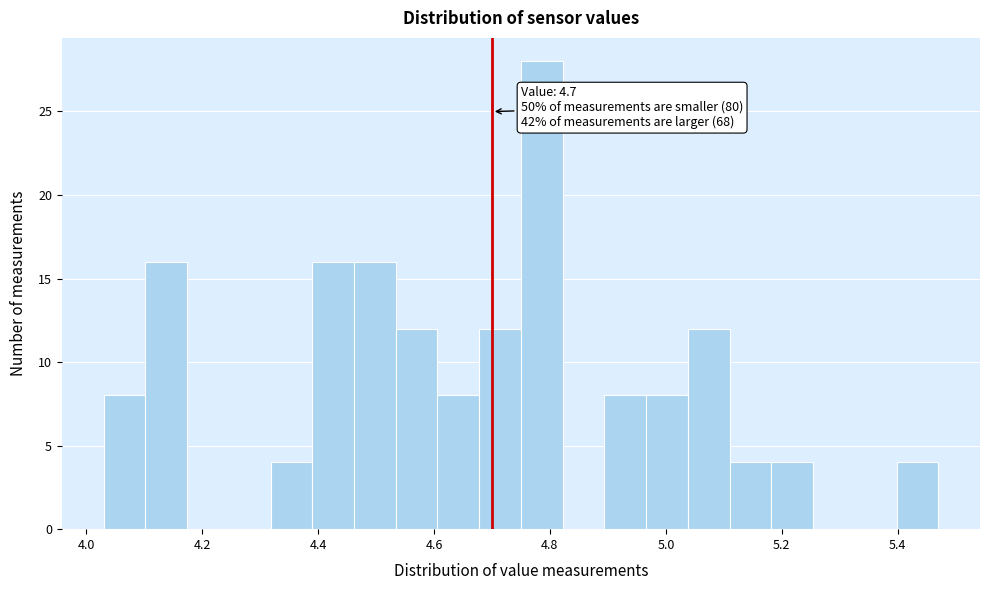

Read against the x-axis, roughly where is the centre of the tallest bar?

4.78